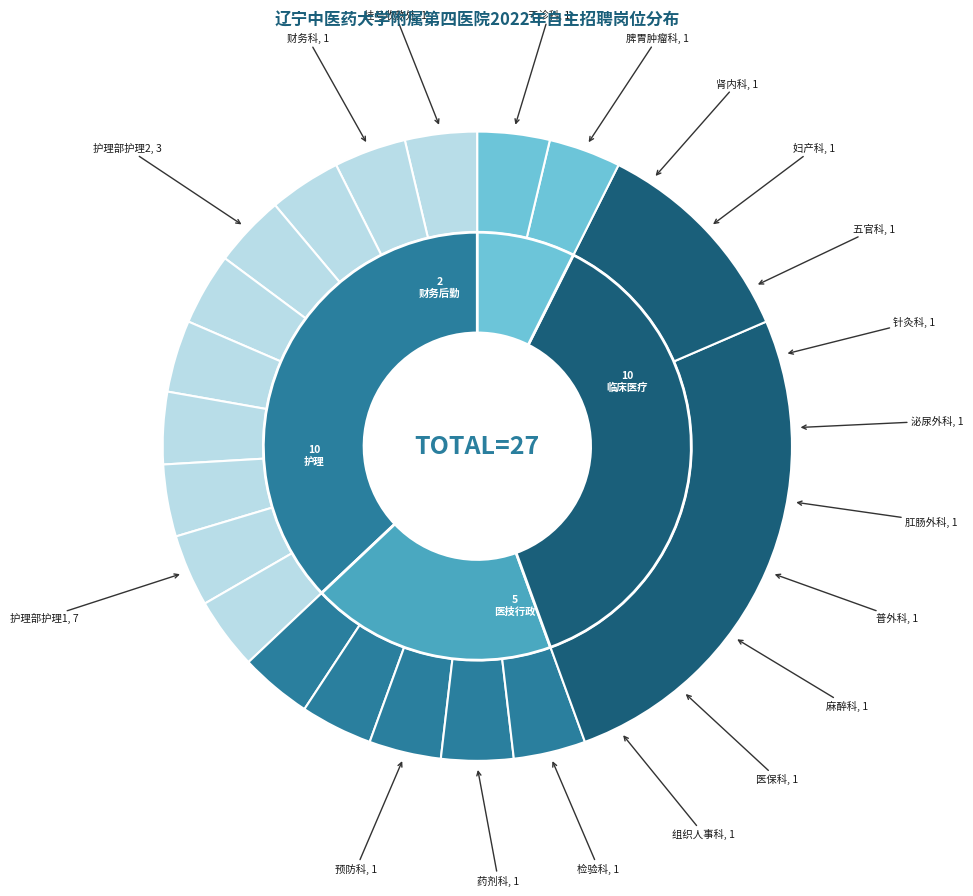

Is 五官科医疗人员 the majority of the pie?

No